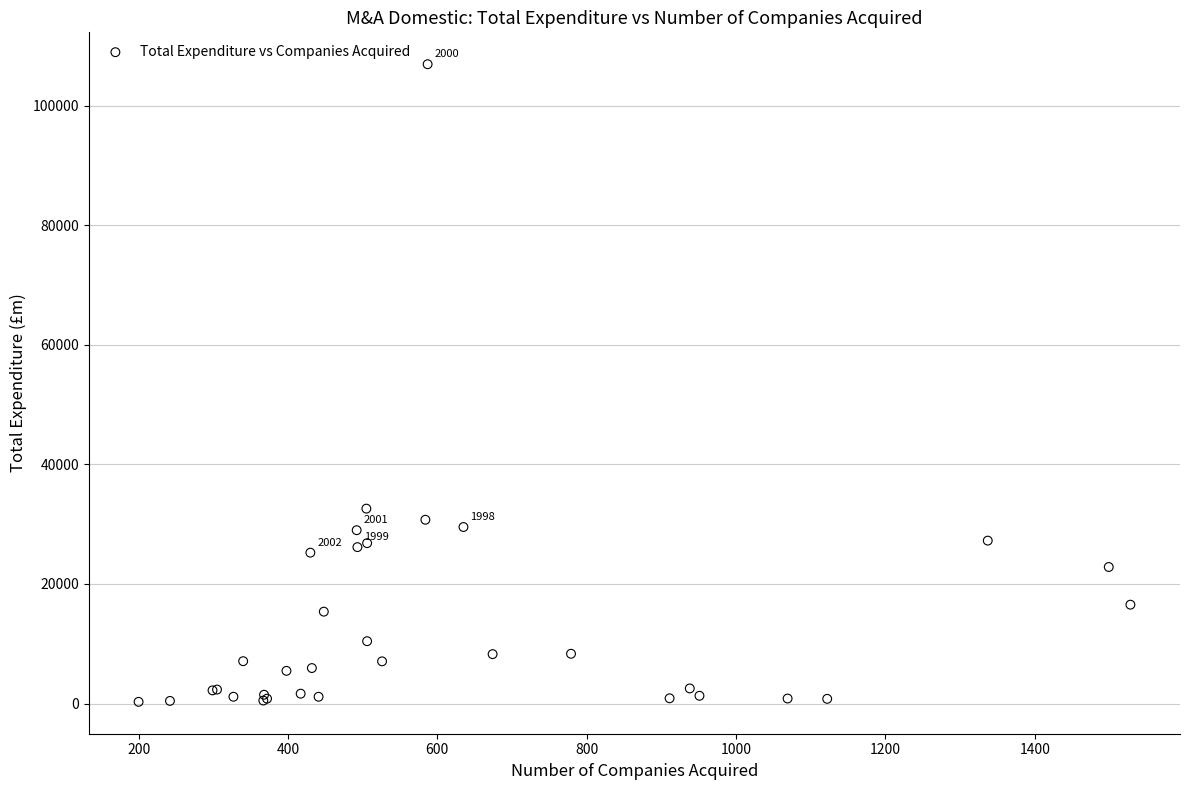

What Y value in the scatter plot is closest to 53603?

32600